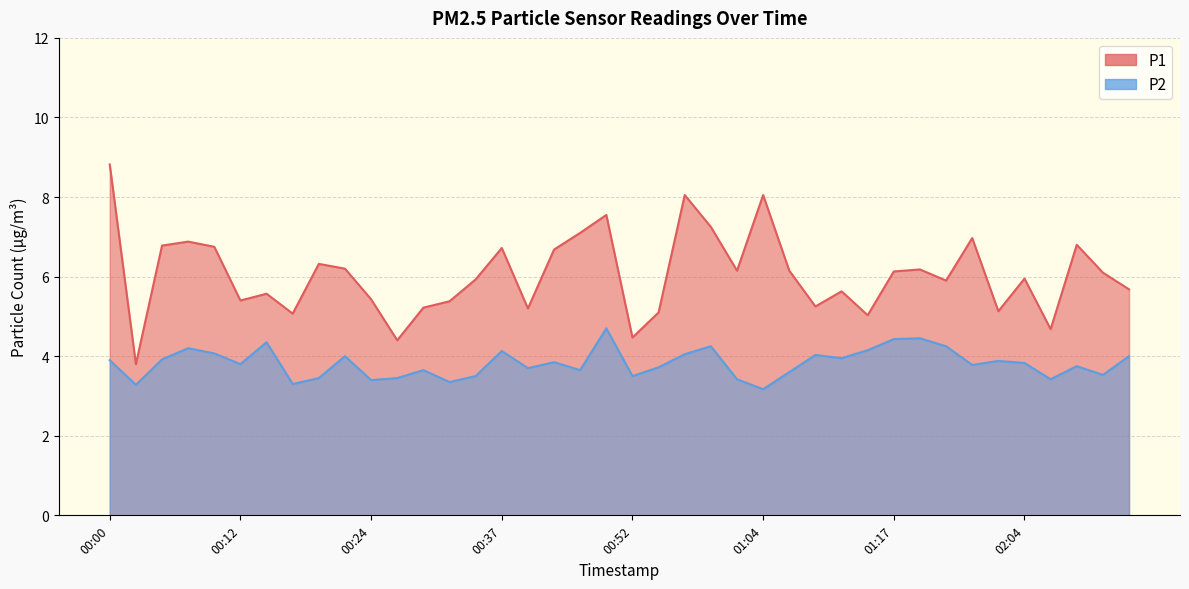

Rank the categories by P1 value from lowest to highest.

00:03, 00:27, 00:52, 02:06, 01:14, 00:17, 00:54, 02:01, 00:39, 00:29, 01:09, 00:32, 00:12, 00:24, 00:15, 01:11, 02:14, 01:51, 00:34, 02:04, 02:11, 01:17, 01:02, 01:06, 01:33, 00:22, 00:20, 00:42, 00:37, 00:10, 00:05, 02:09, 00:07, 01:54, 00:47, 00:59, 00:49, 00:57, 01:04, 00:00